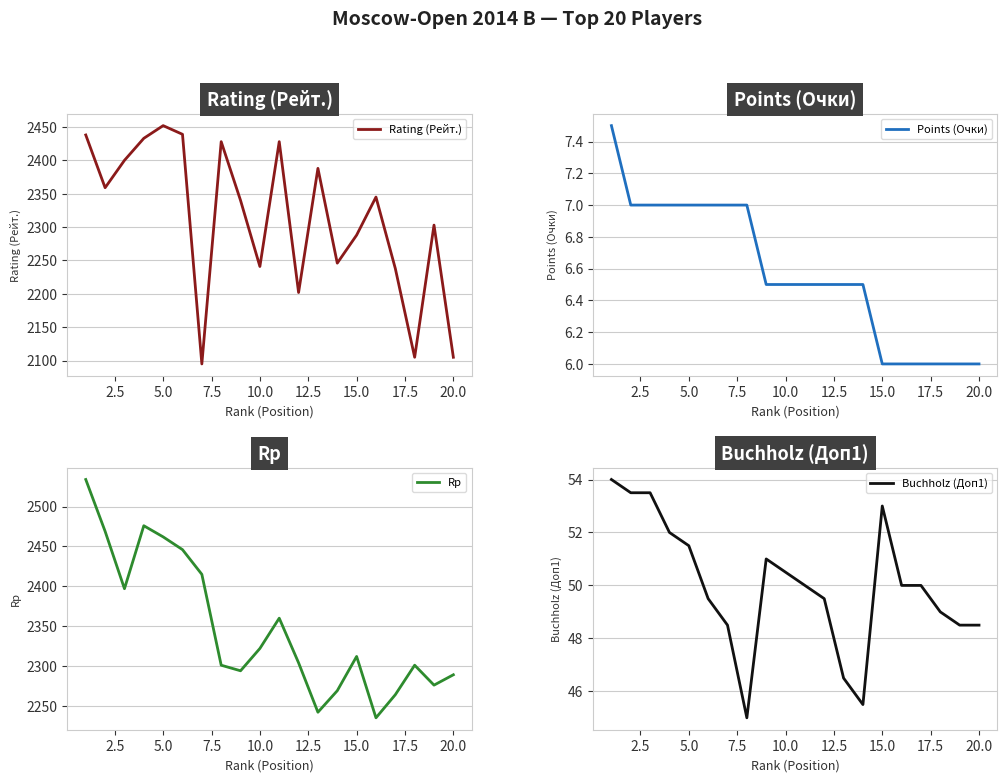

What value does the Points (Очки) series have at 15.0?

6.0